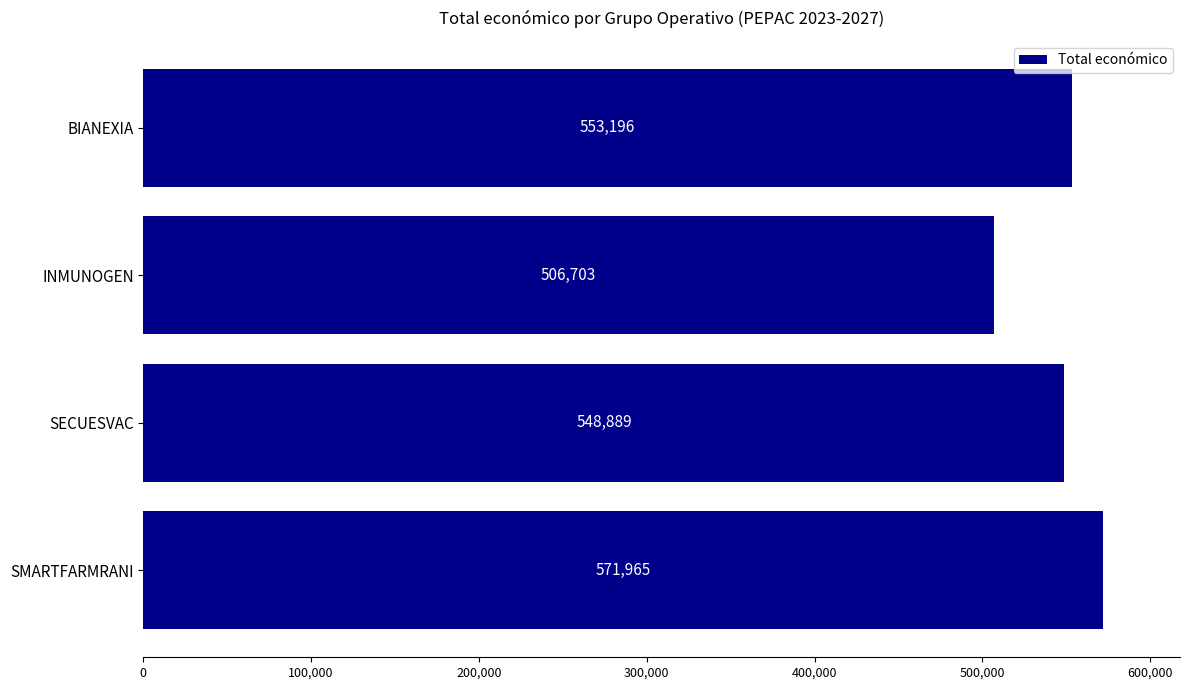

True or false: the data shows 364516 at SECUESVAC.

False